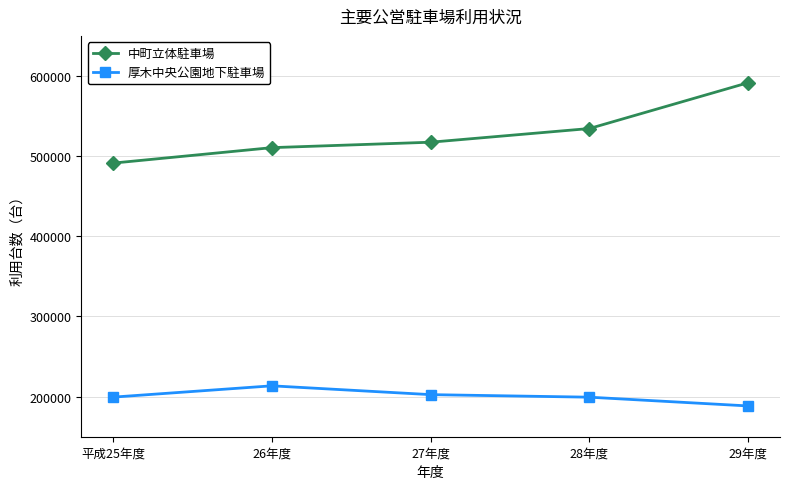

True or false: 中町立体駐車場 and 厚木中央公園地下駐車場 cross at least once.

False